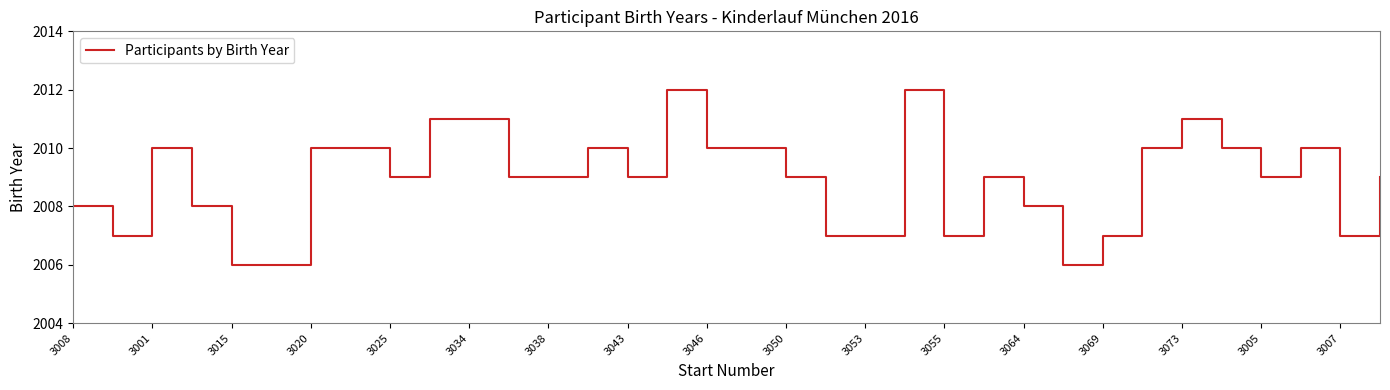

What is the greatest value displayed?

2012